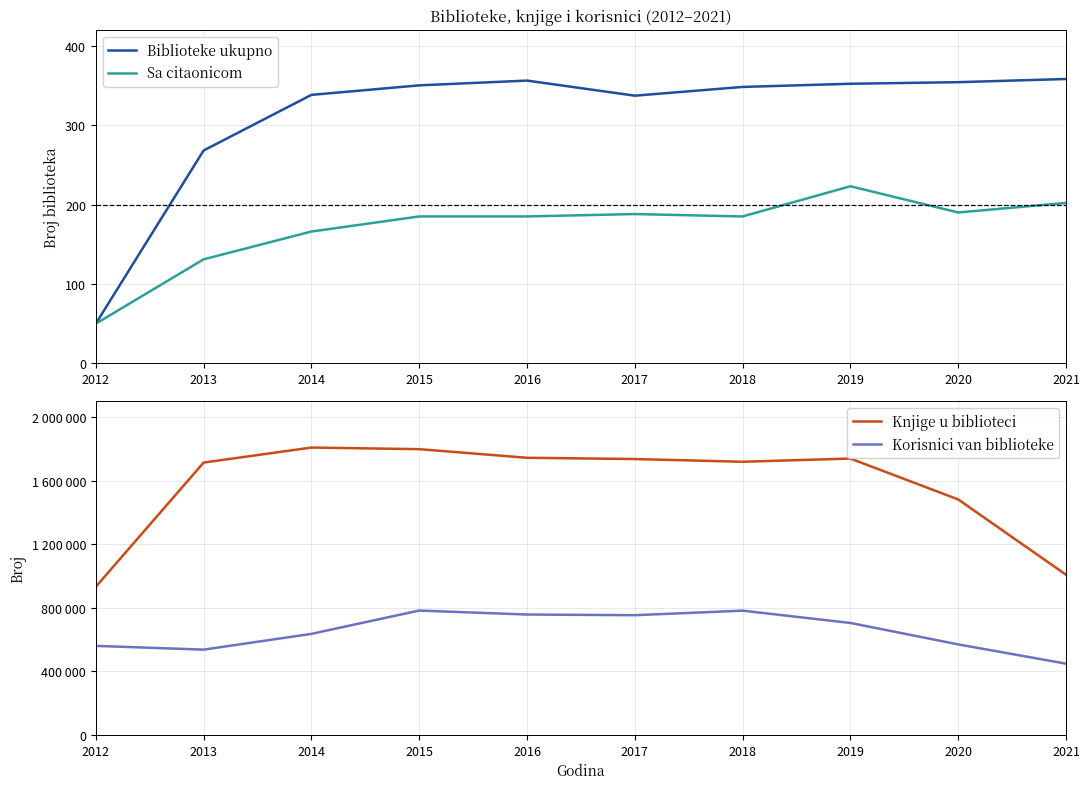

The Sa citaonicom series shows 85 at 2016. True or false?

False